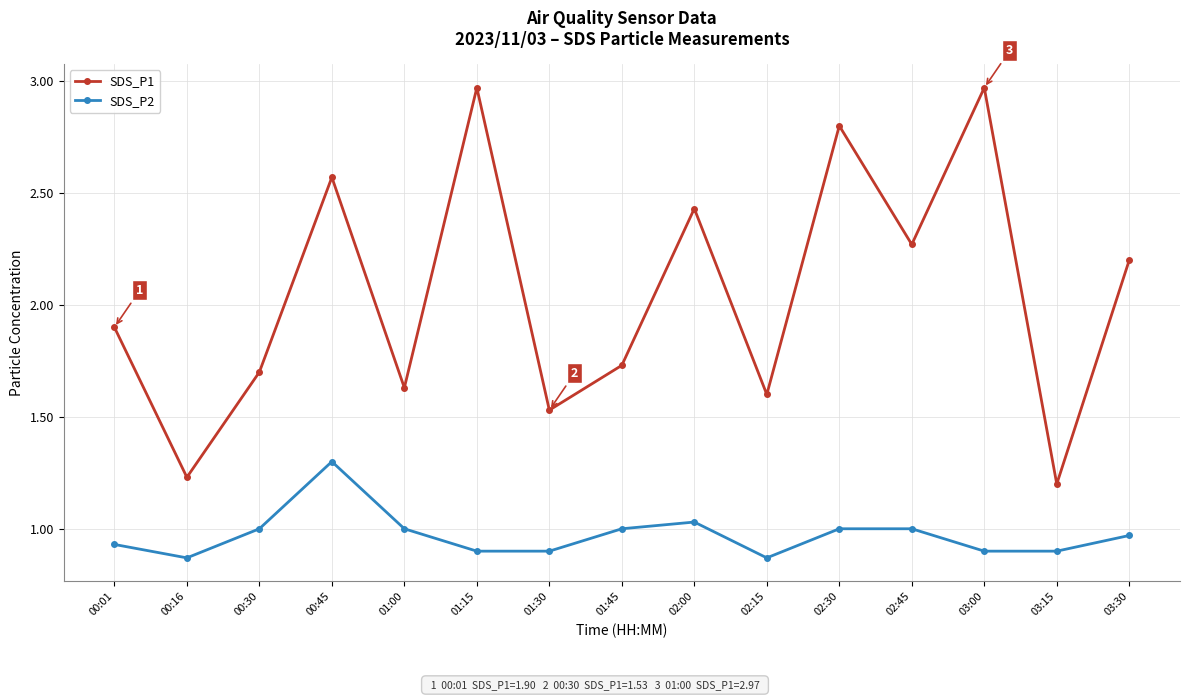

Where is SDS_P1 nearest to the value 2?

00:01